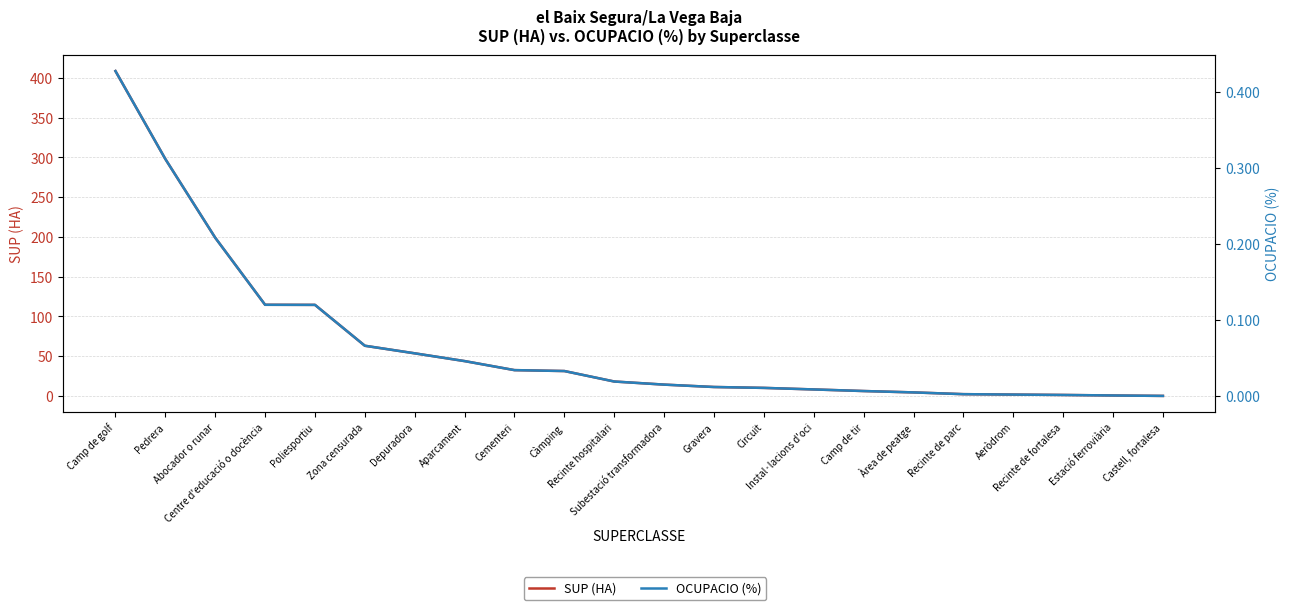

What is the total value across all series at Estació ferroviària?

0.6